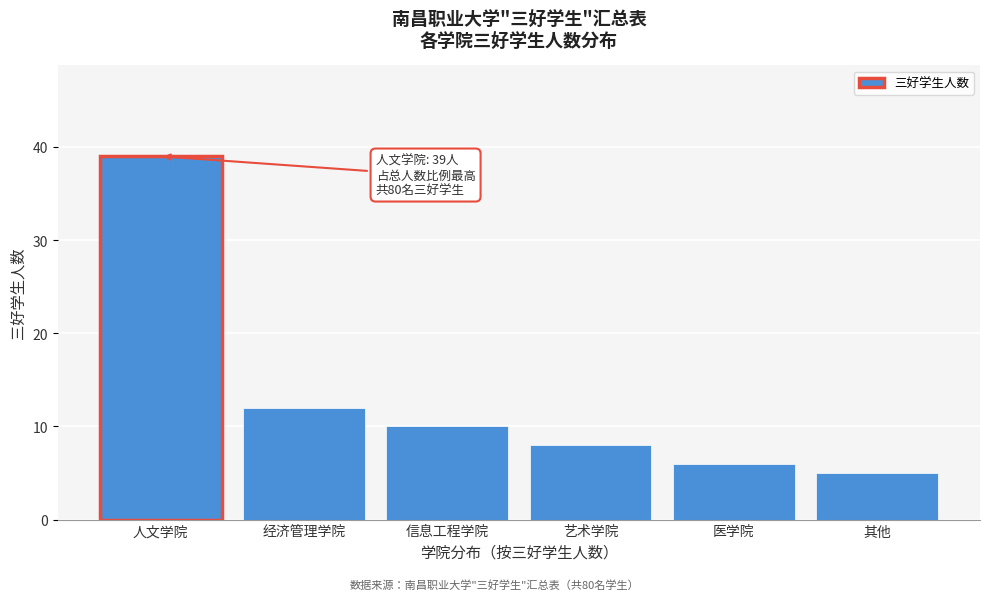

Reading right to left, extract all data points from this chart.

5	6	8	10	12	39